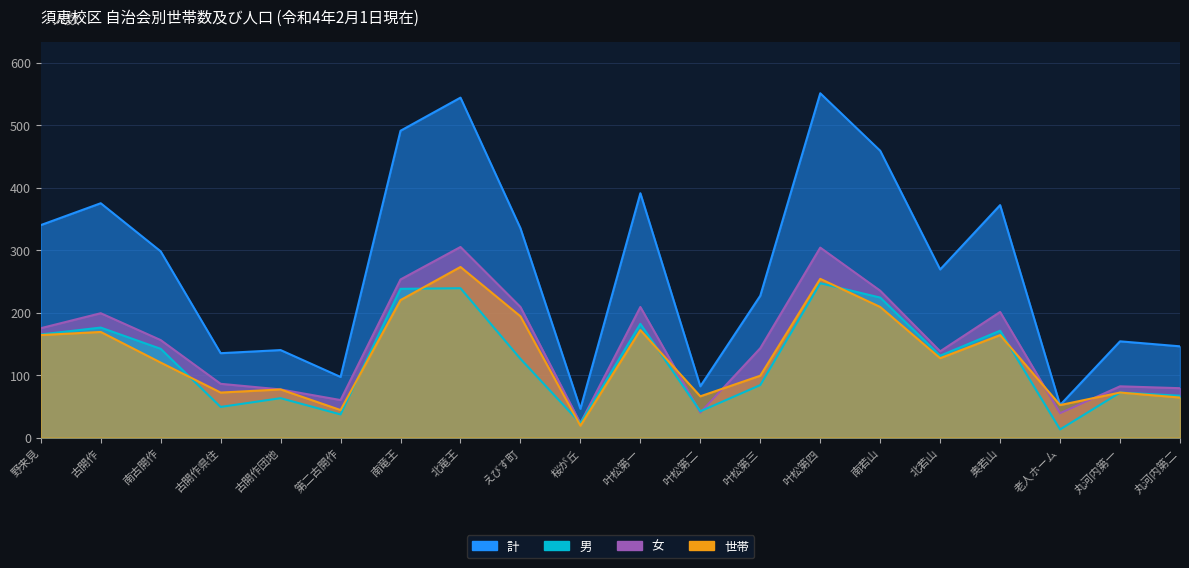

At 叶松第一, list the series in order from smallest to largest.

世帯, 男, 女, 計